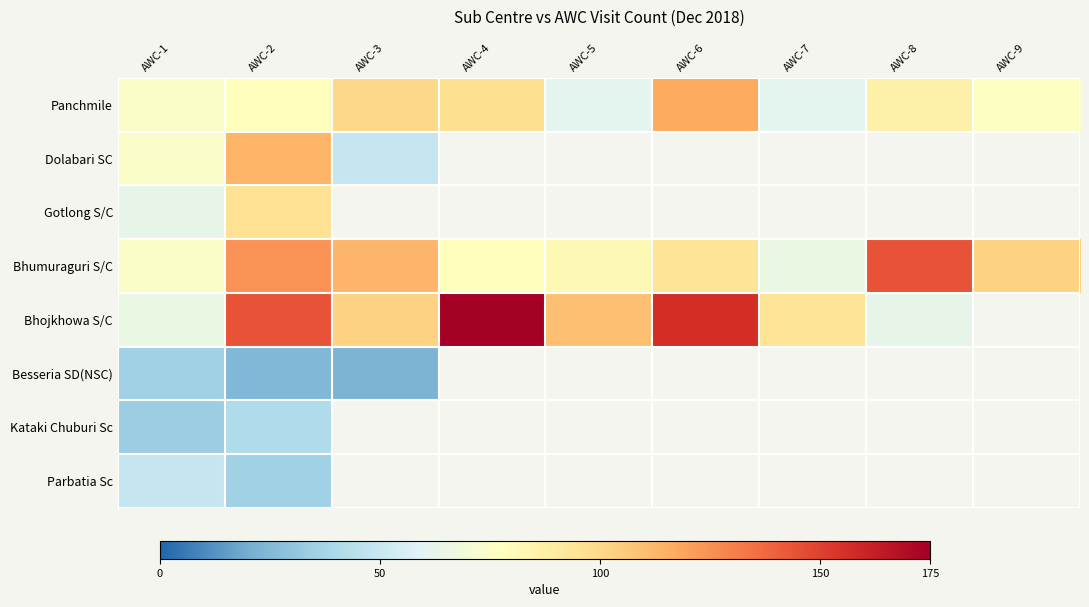

How many values in Parbatia Sc are above zero?

2